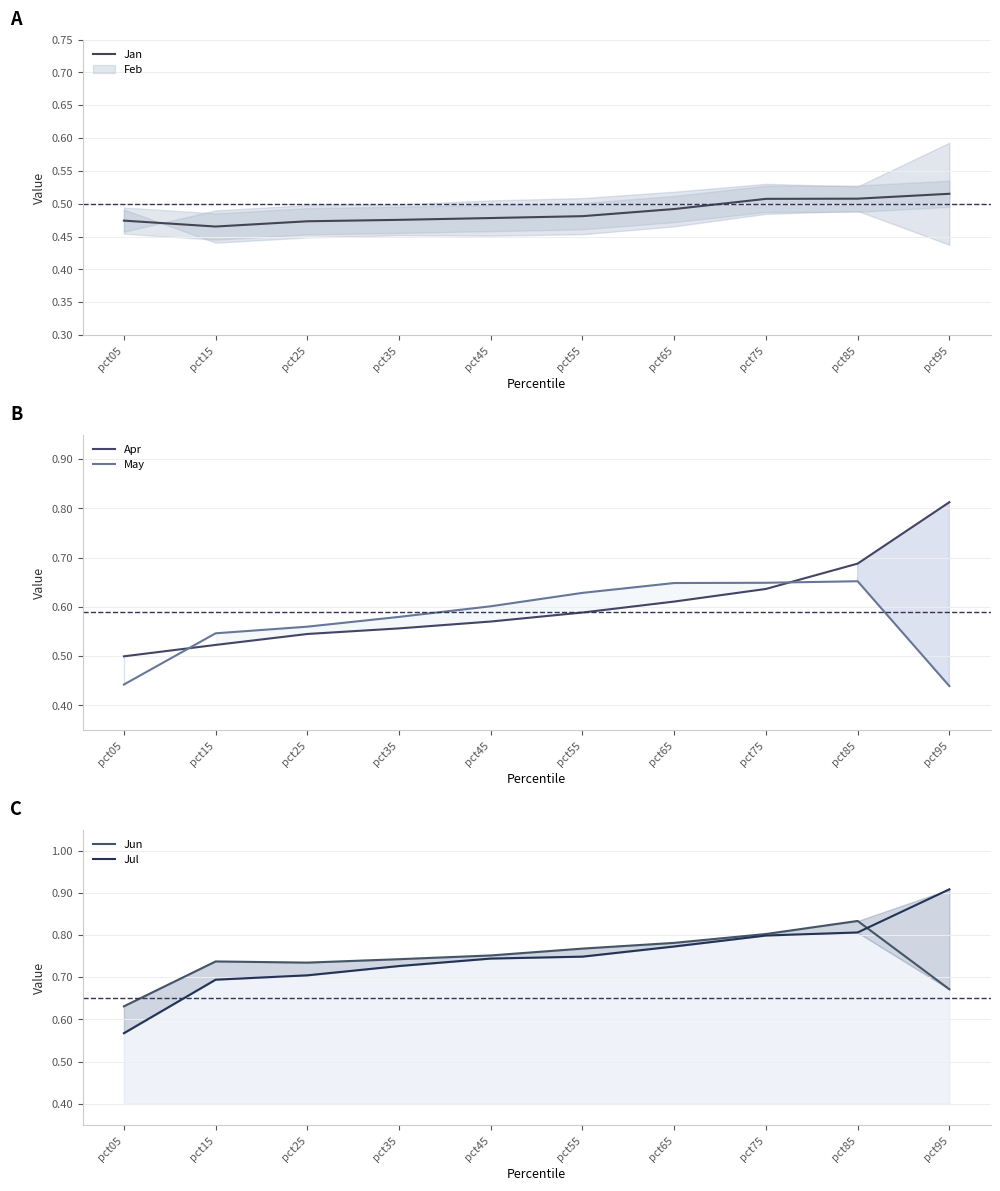

What value does the Jul series have at pct35?

0.7